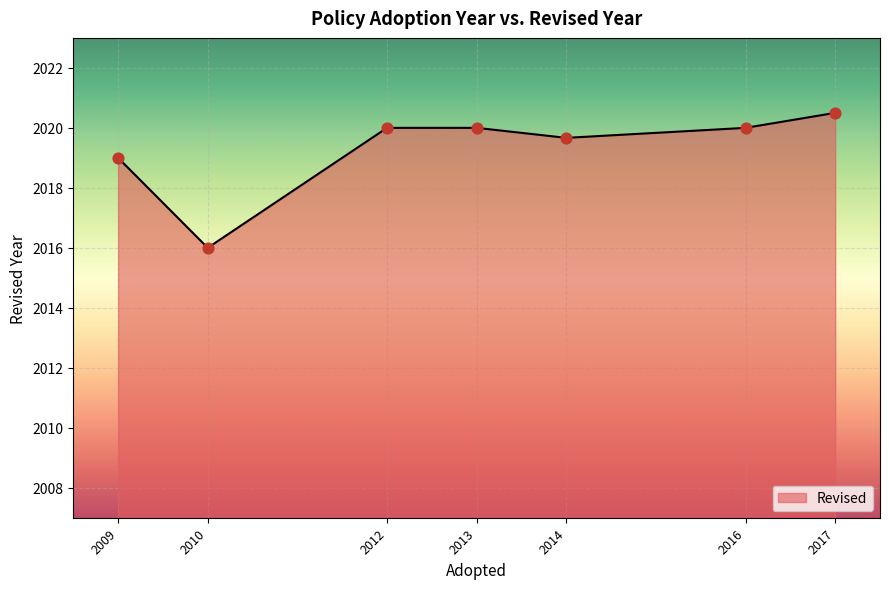

What is the change in value from 2016 to 2017?

+0.5